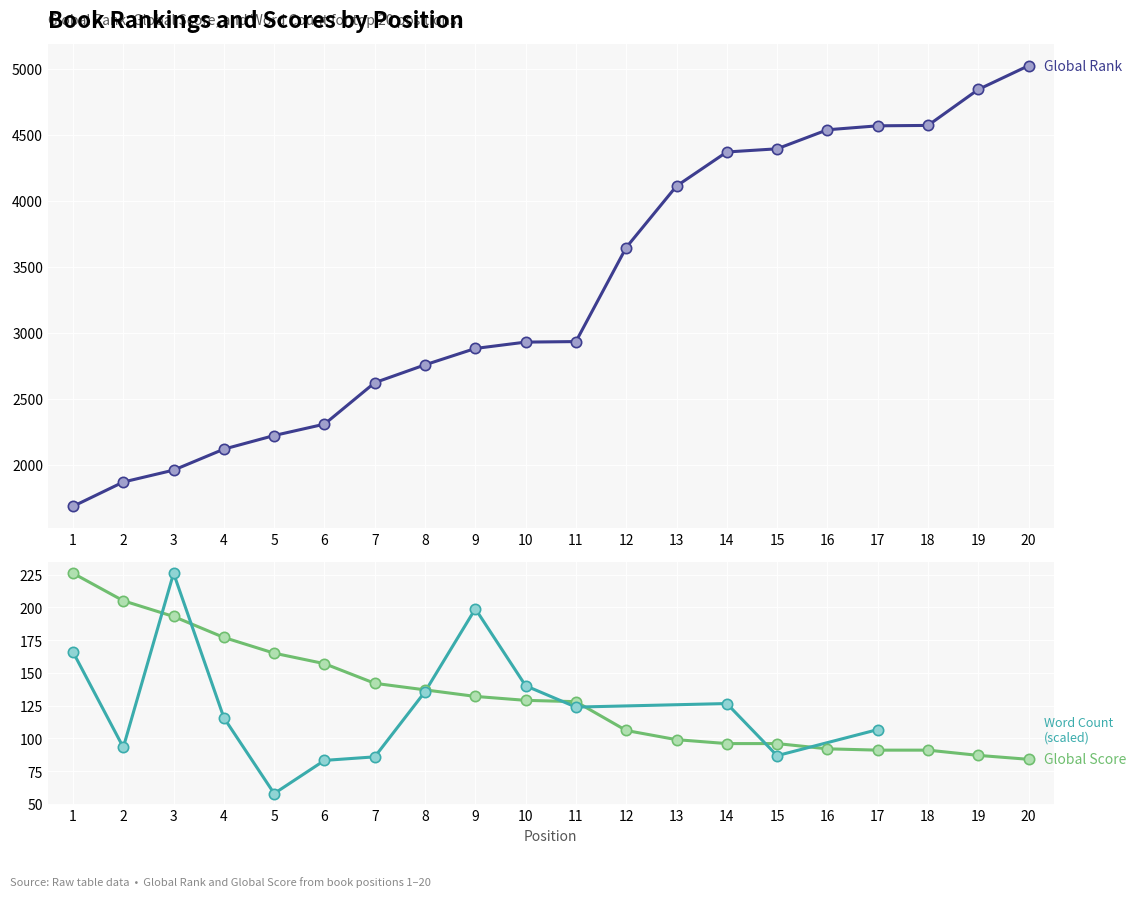

At which category is the sum across all series the highest?

20